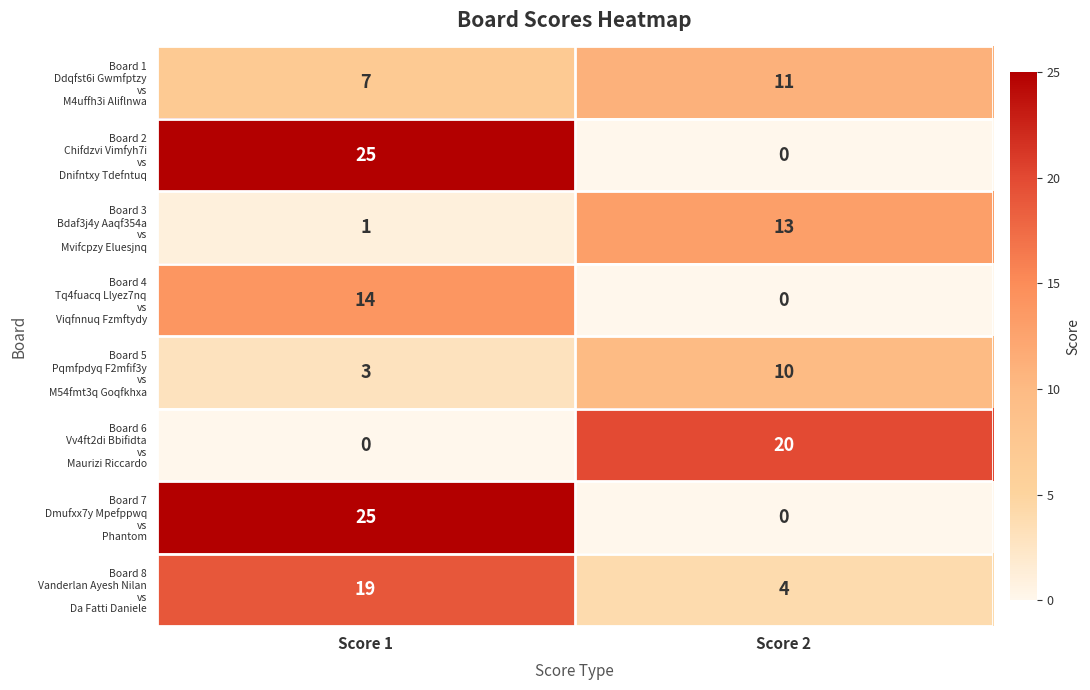

Which category has the highest value across all series?

Score 1